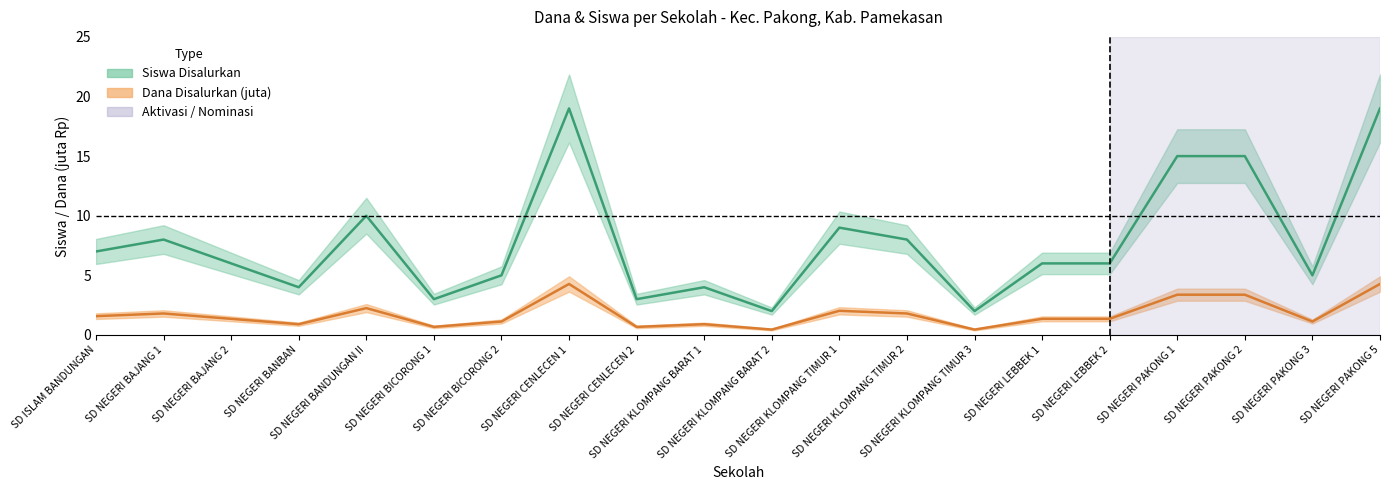

True or false: Siswa Pemberian has a value of 2.2 at SD NEGERI BANDUNGAN II.

True